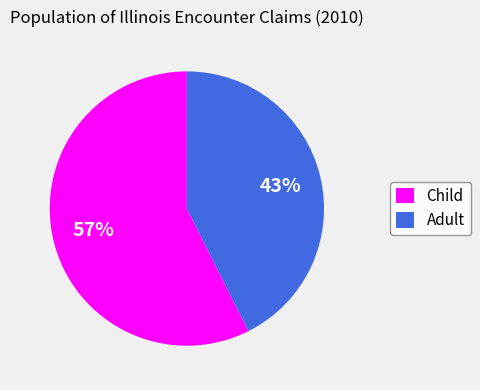

Which slice is the smallest?

Adult